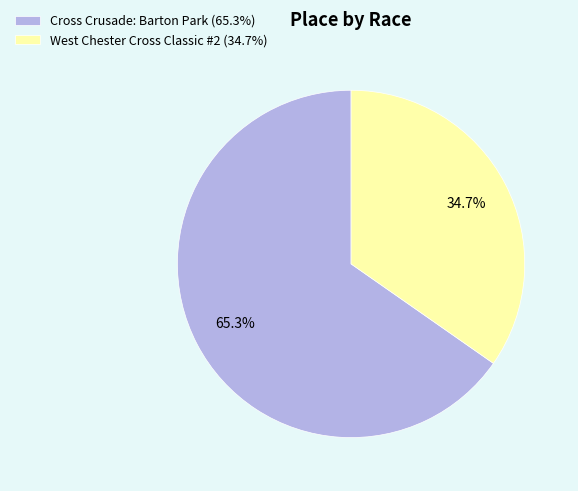

Does any single category account for the majority?

Yes